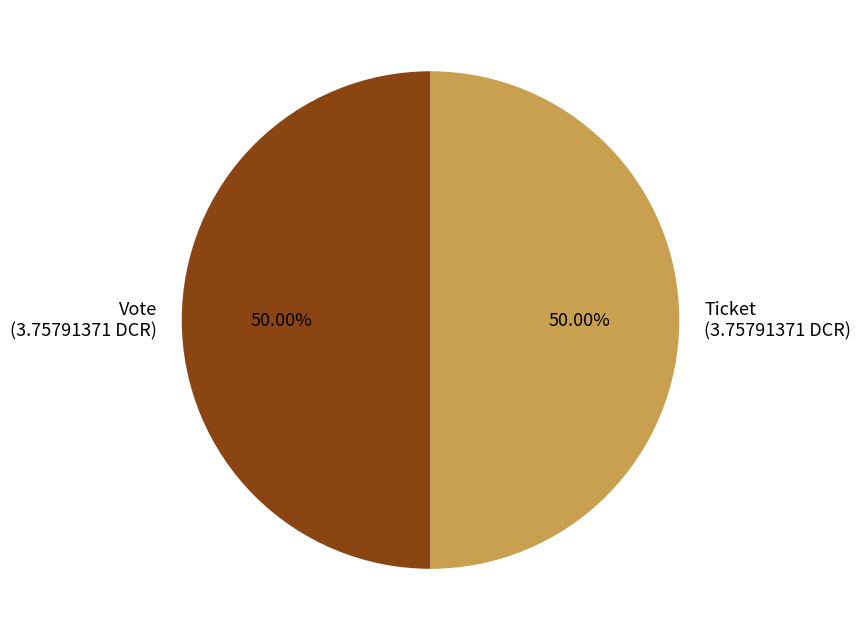

To the nearest percent, what is the difference between the Ticket and Vote slice percentages?

0%